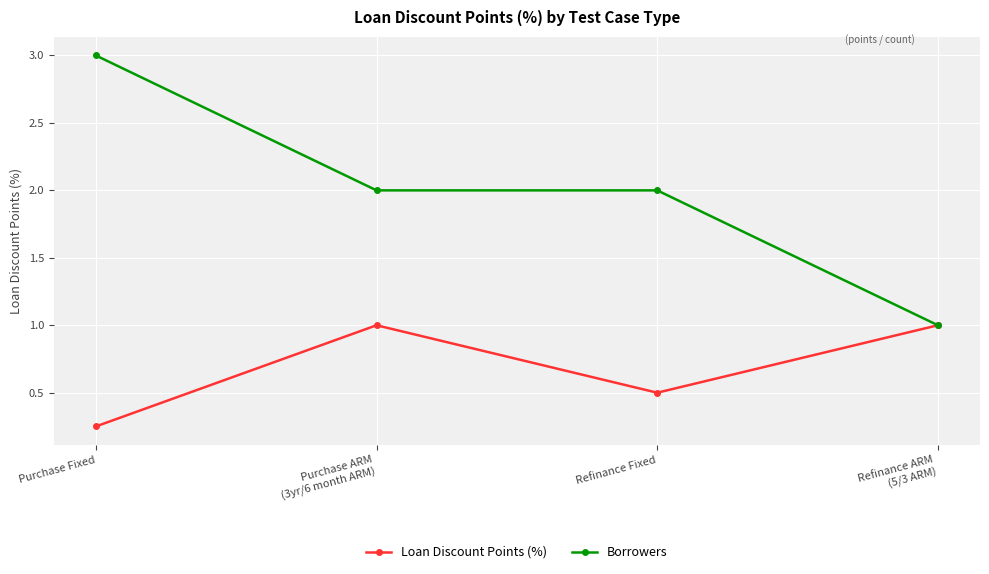

List the series in order of their overall mean, lowest first.

Loan Discount Points (%), Borrowers